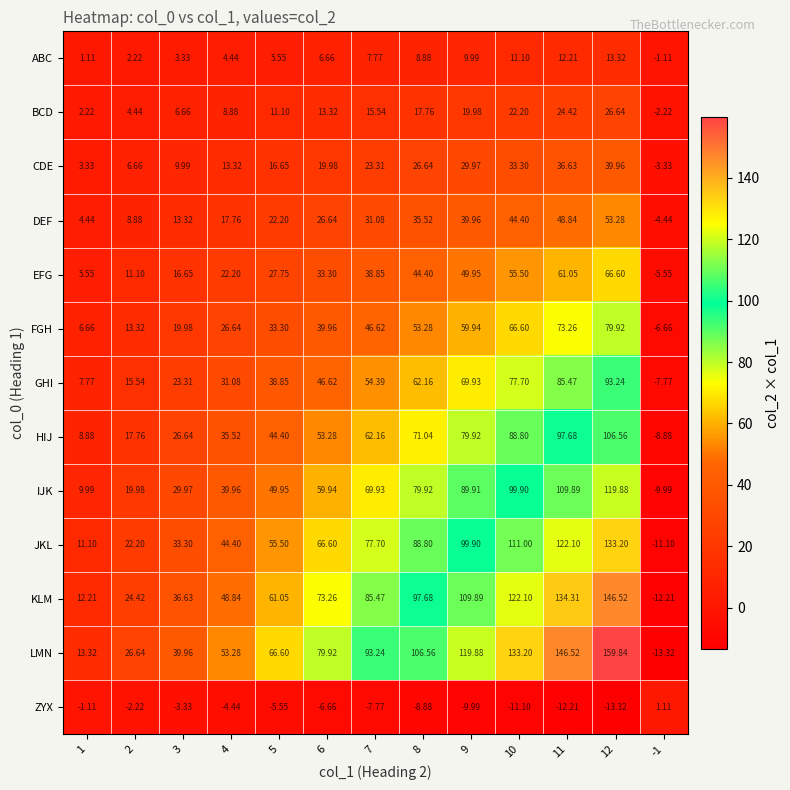

Rank the series at 12 from highest to lowest value.

LMN, KLM, JKL, IJK, HIJ, GHI, FGH, EFG, DEF, CDE, BCD, ABC, ZYX